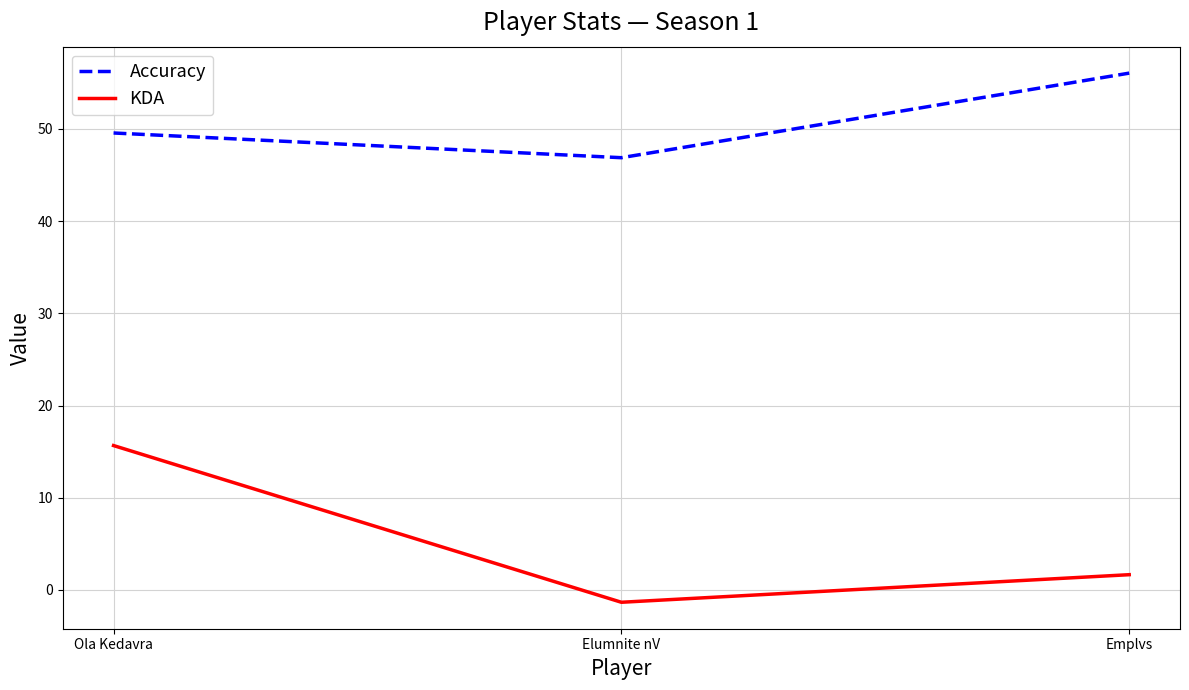

What is the sum of the KDA values at Emplvs and Ola Kedavra?

17.3